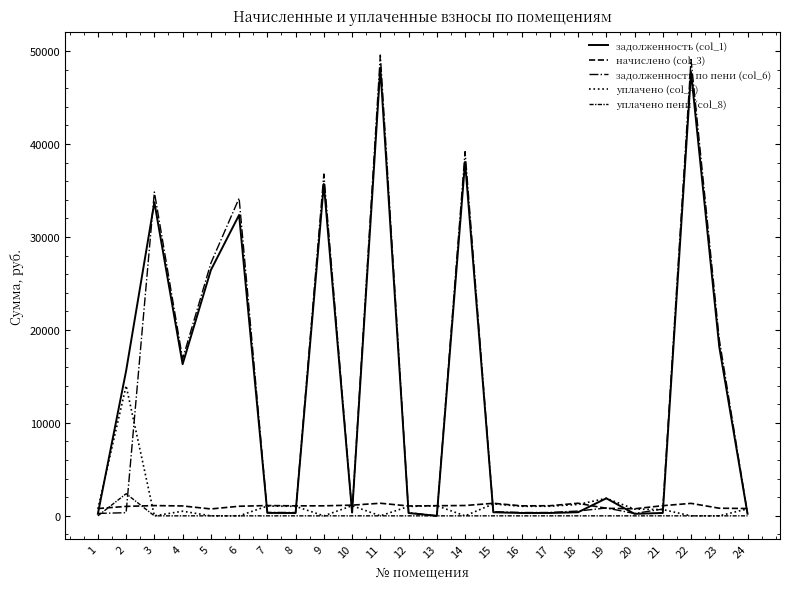

What is the value of the уплачено (col_4) point at the 1st from the left?

747.3